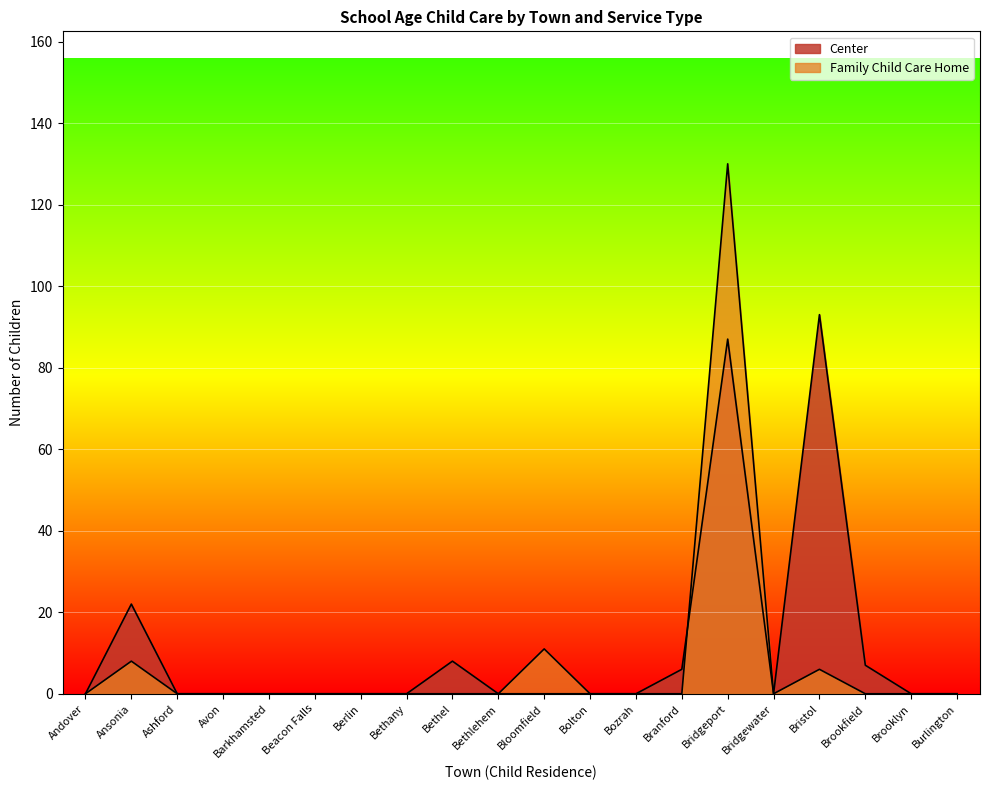

What is the difference between the maximum and minimum values in the Family Child Care Home series?

130